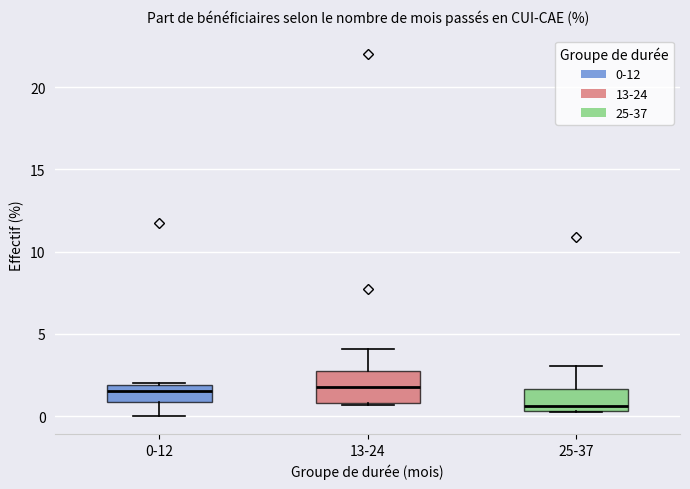

Which box is the tallest, from its lower edge to its upper edge?

13-24